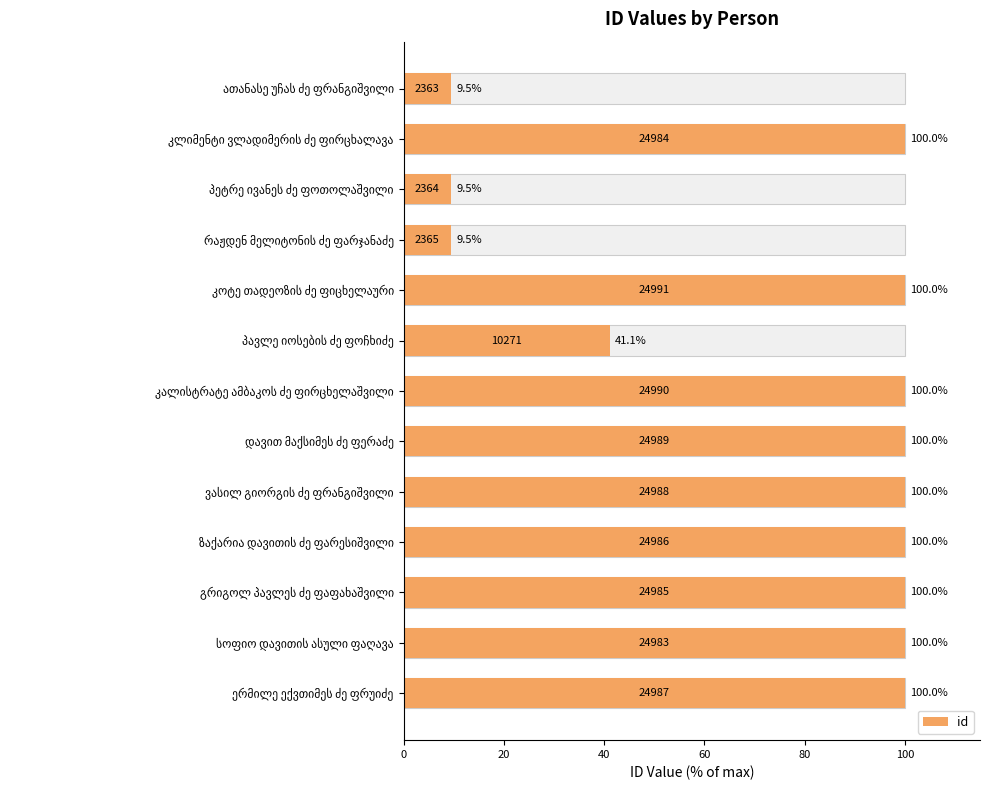

Reading left to right, what are all the values shown in this chart?

9.5	100.0	9.5	9.5	100.0	41.1	100.0	100.0	100.0	100.0	100.0	100.0	100.0